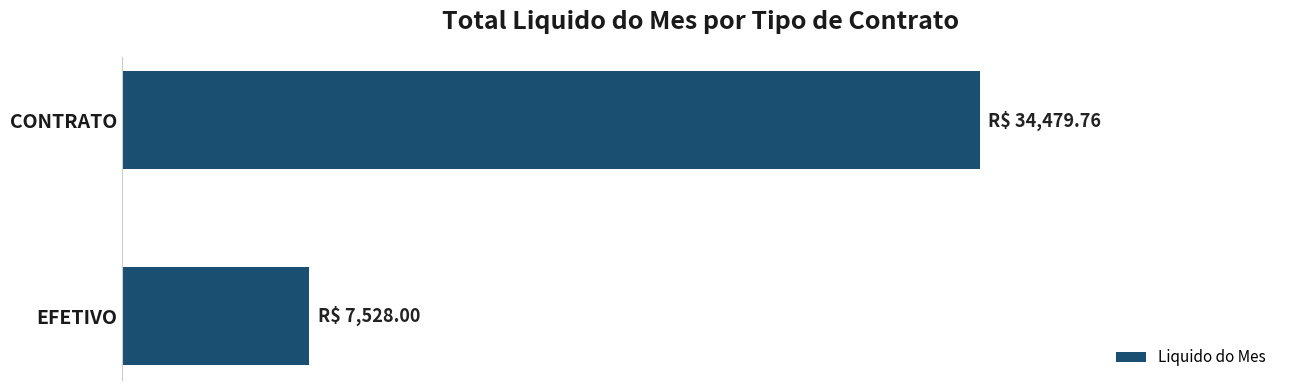

Does the chart contain any negative values?

No